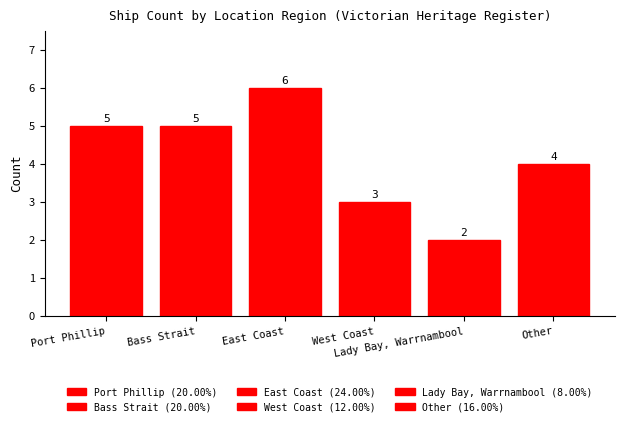

Reading left to right, extract all data points from this chart.

Port Phillip=5	Bass Strait=5	East Coast=6	West Coast=3	Lady Bay, Warrnambool=2	Other=4